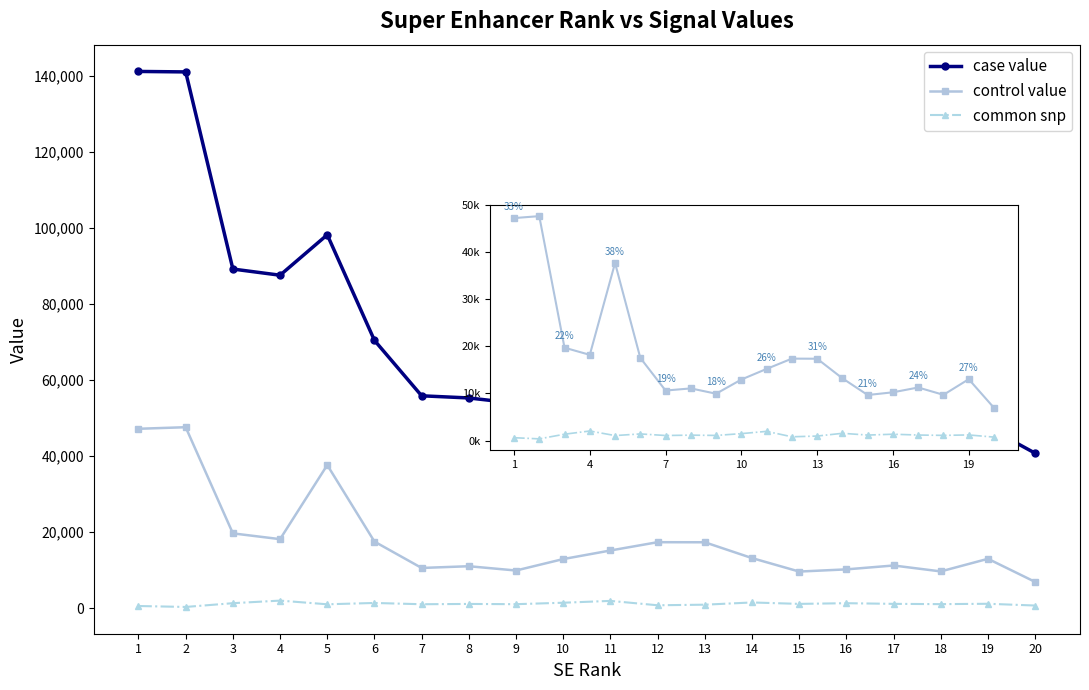

True or false: control value has more than 0 interior local peaks.

True